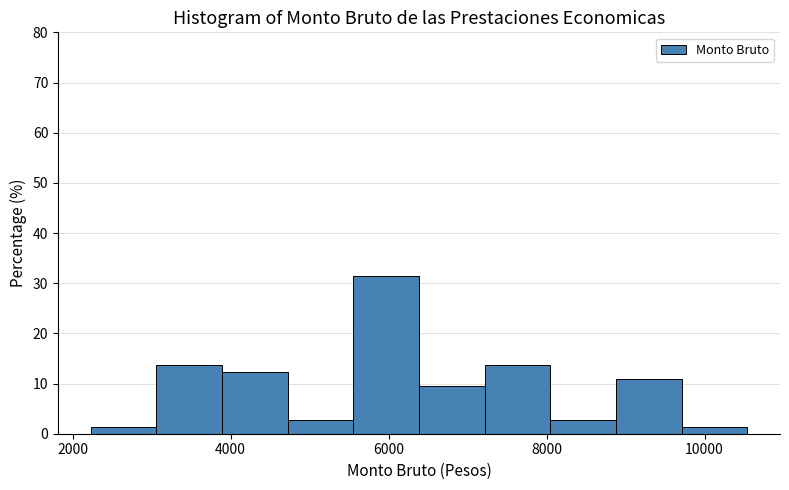

Over which range of the x-axis is the bar tallest?

5600 to 6400